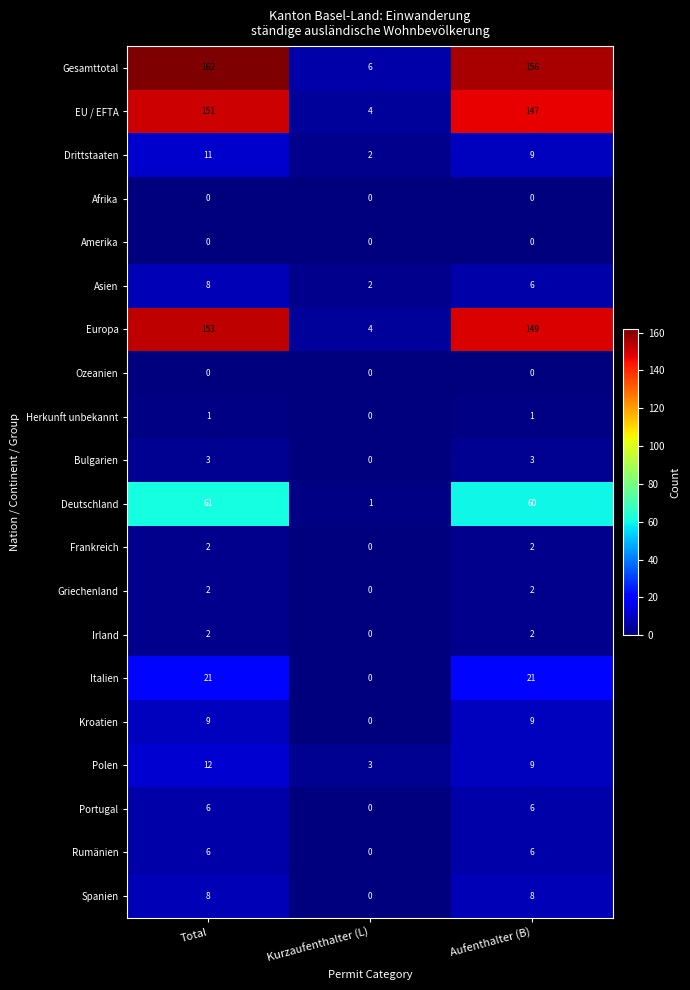

At which category is the sum across all series the highest?

Total